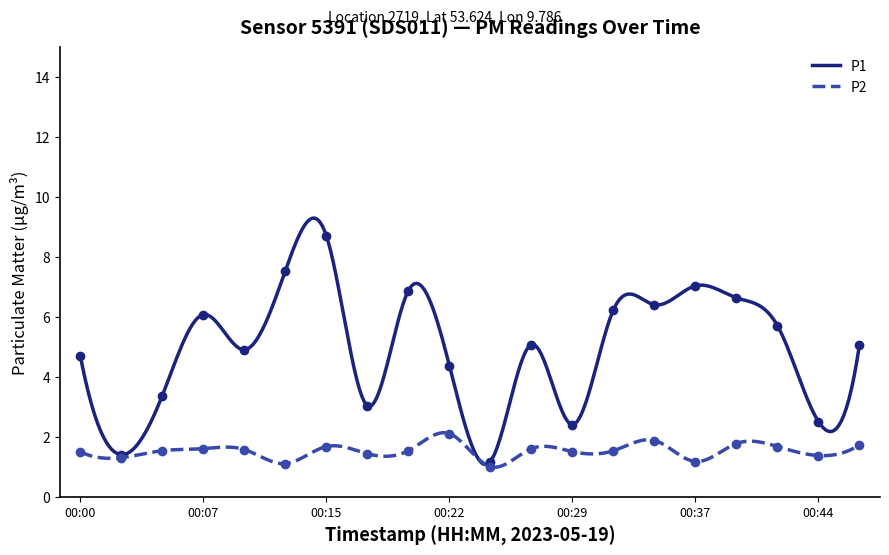

Where is P1 nearest to the value 4?

00:22